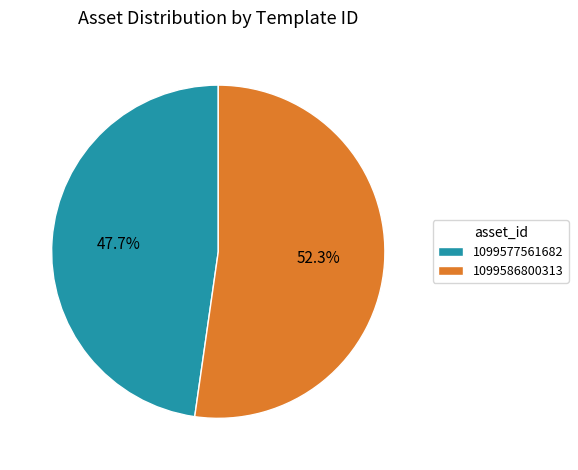

What is the smallest slice in the pie chart?

1099577561682